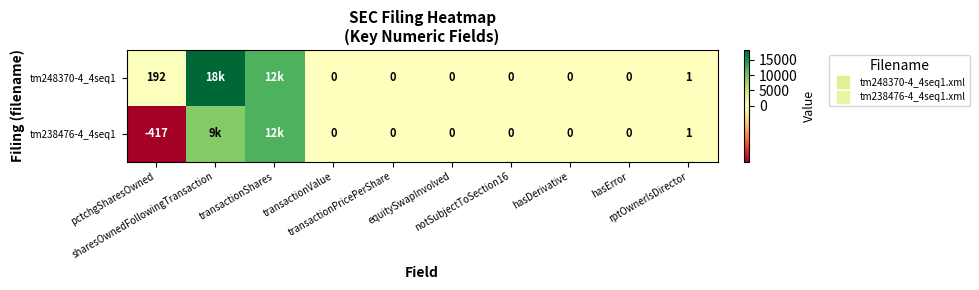

True or false: tm248370-4_4seq1 has a value of -7015 at transactionPricePerShare.

False